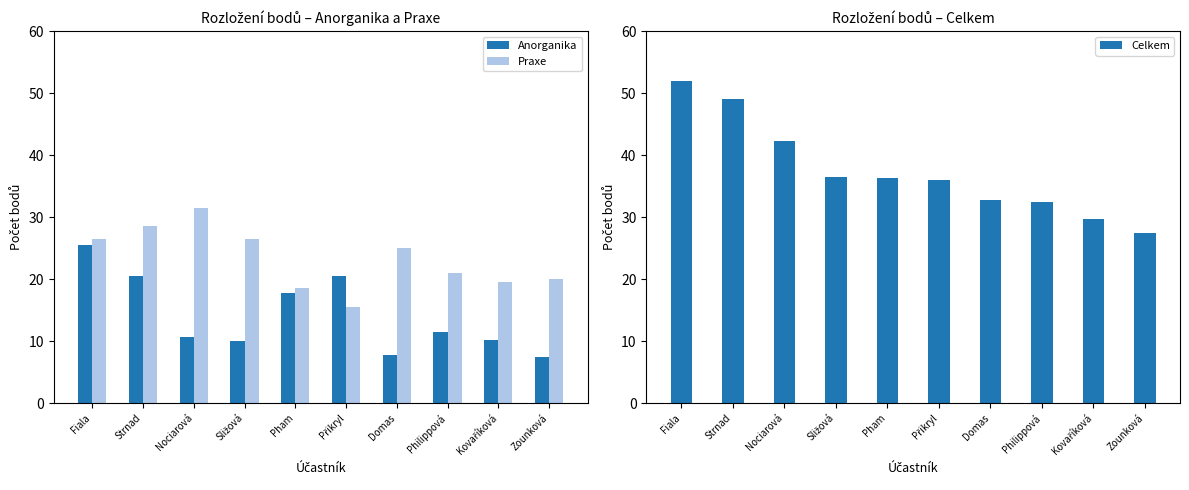

The value of Praxe at Přikryl is 15.5. True or false?

True